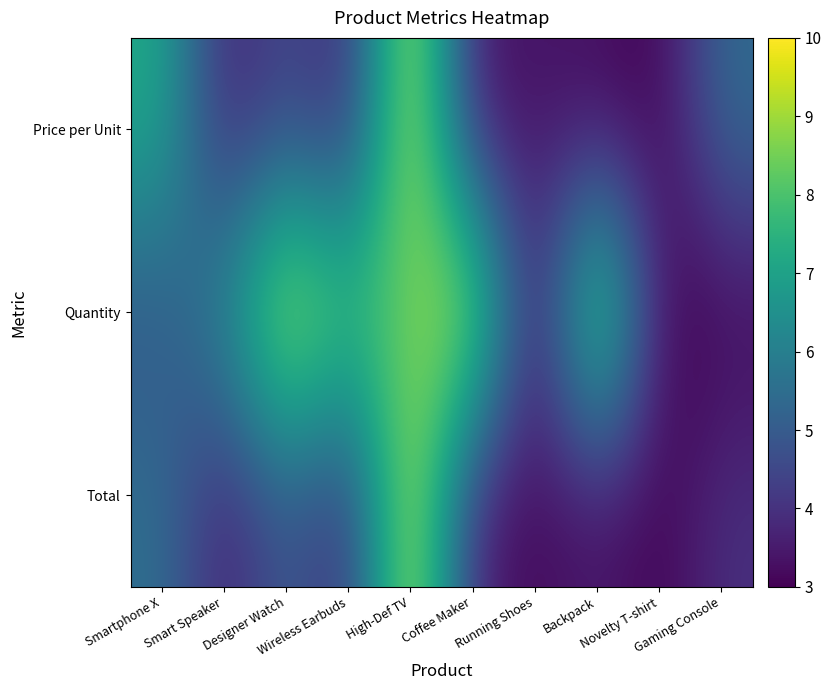

What is the total value across all series at Smart Speaker?

13.5